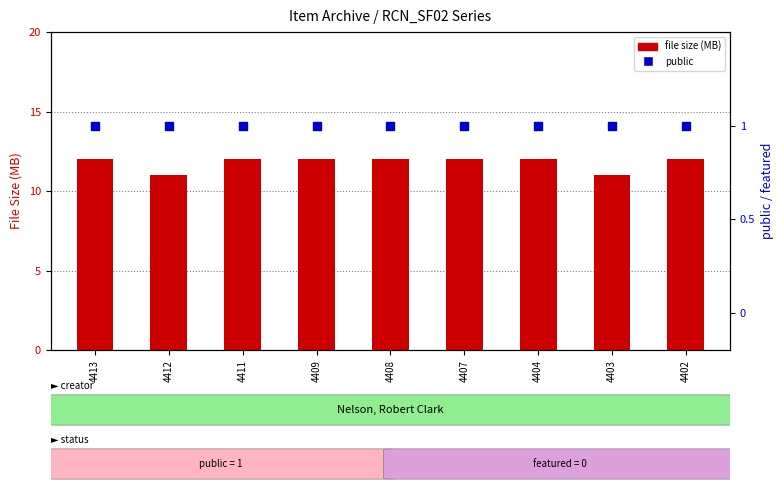

Which series has the largest total across all categories?

file size (MB)